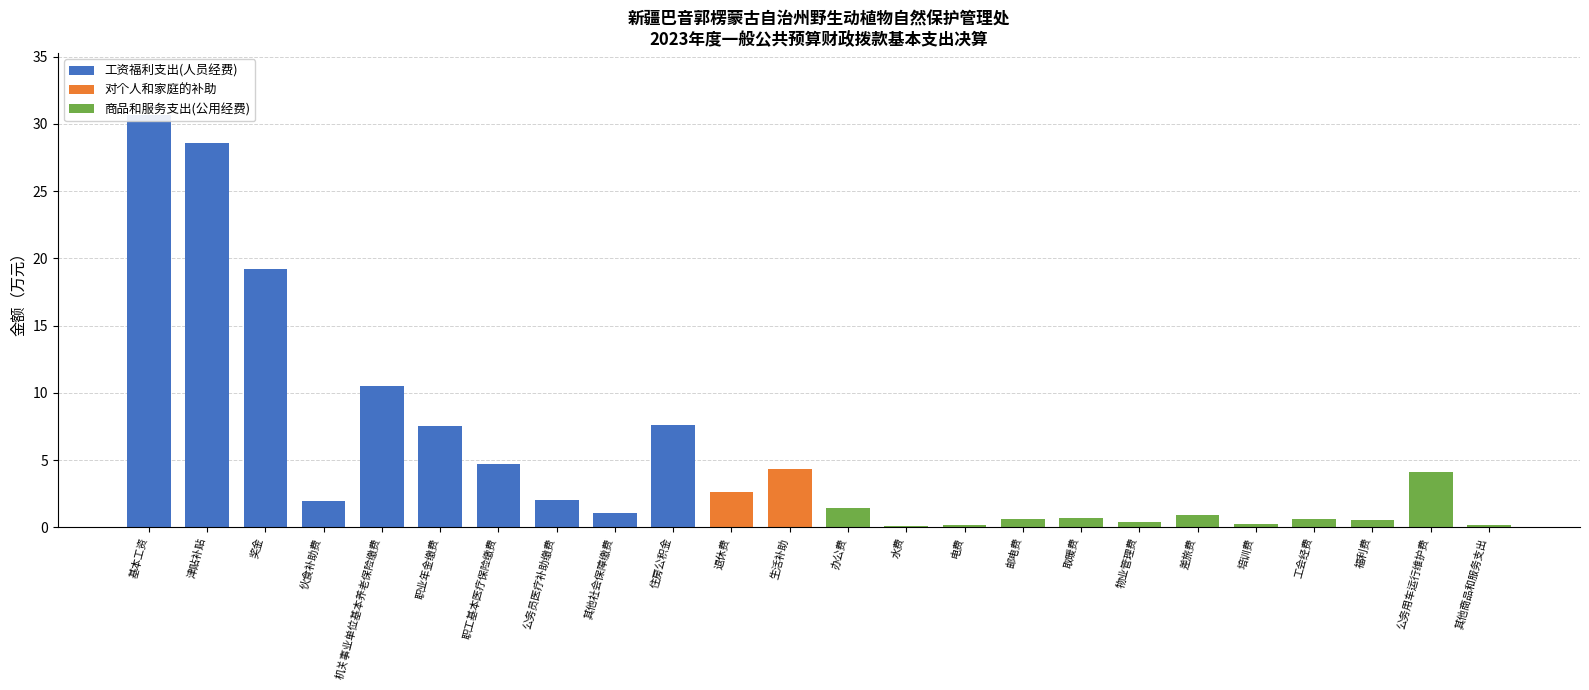

Which category has the lowest value across all series?

退休费